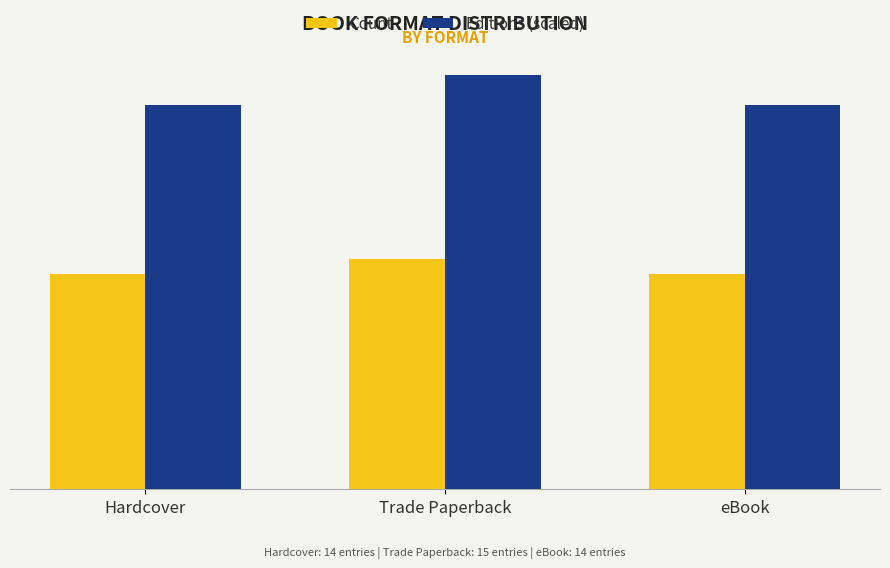

What is the label of the 1st bar from the right?

eBook